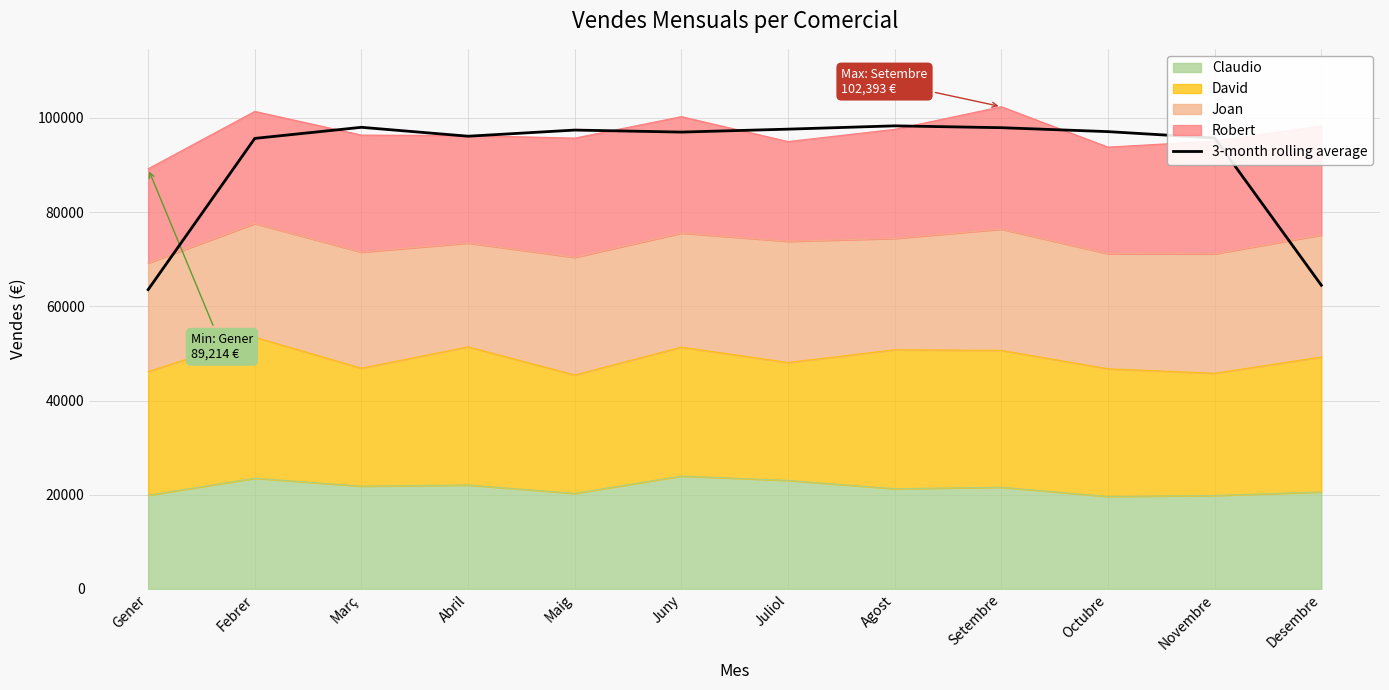

Is it true that the value at Juliol is 21631.1?

False